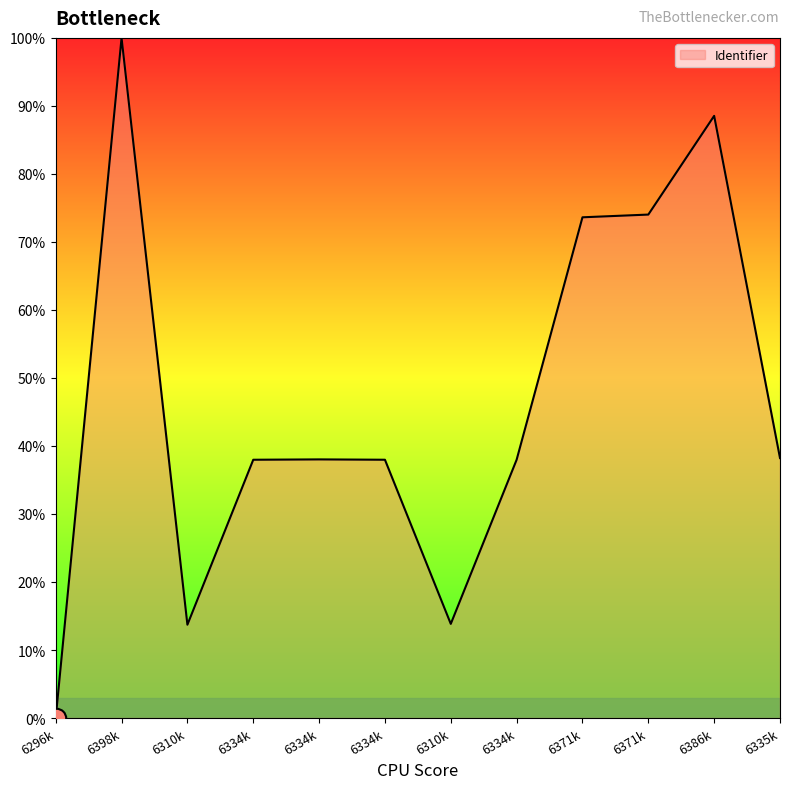

How many lines are shown in the chart?

1